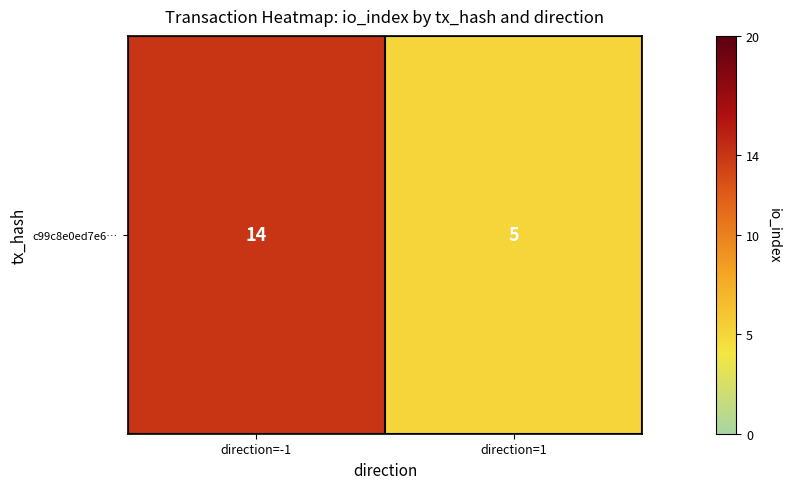

Approximately how many times larger is the value at direction=1 compared to direction=-1?

0.4